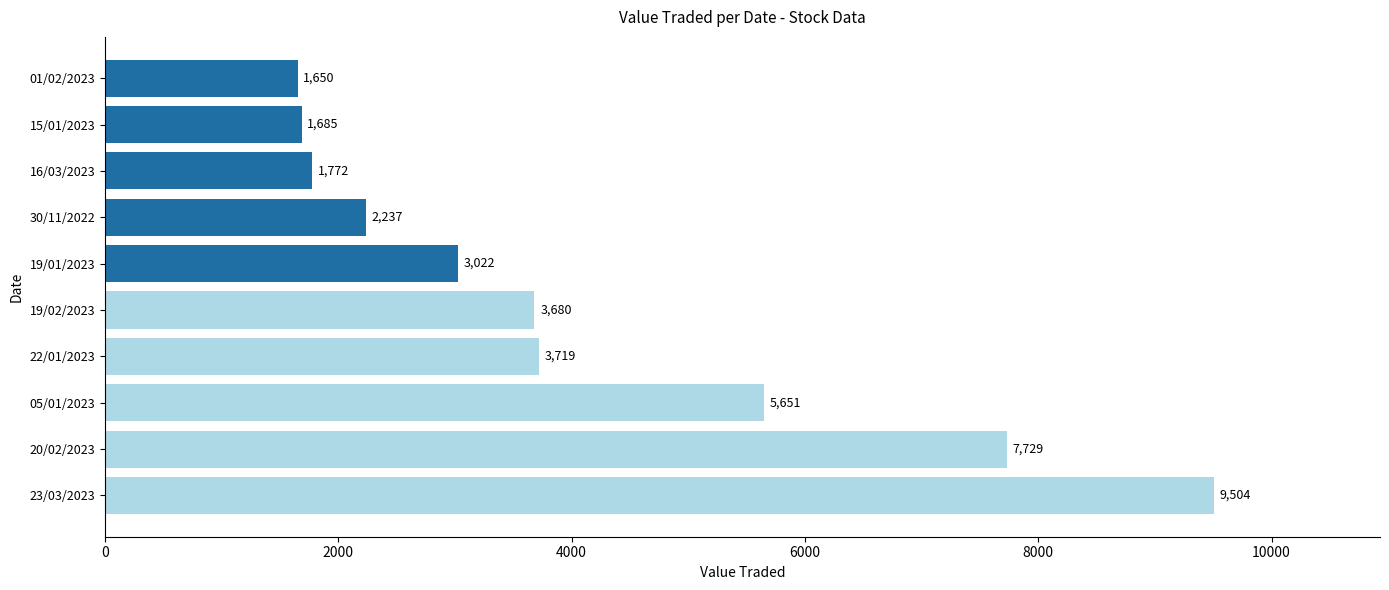

The chart shows a value of 351 at 01/02/2023. True or false?

False